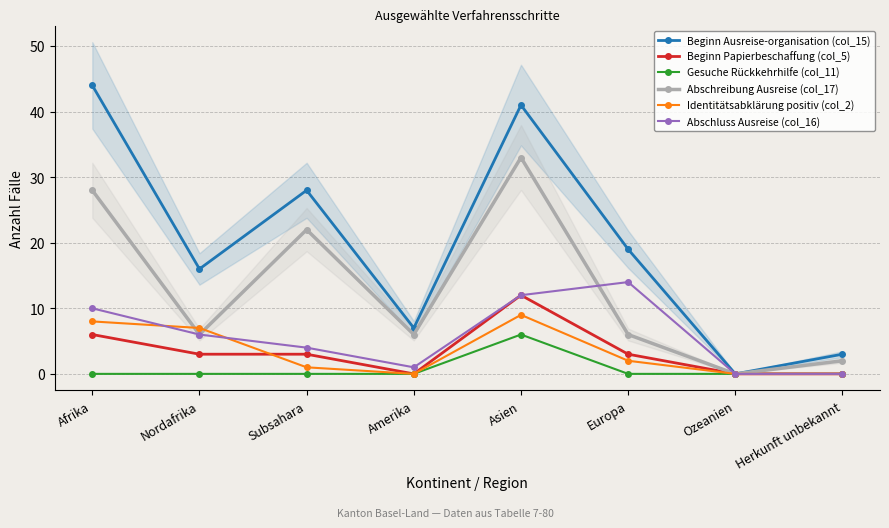

True or false: Beginn Papierbeschaffung (col_5) has a value of 20 at Asien.

False